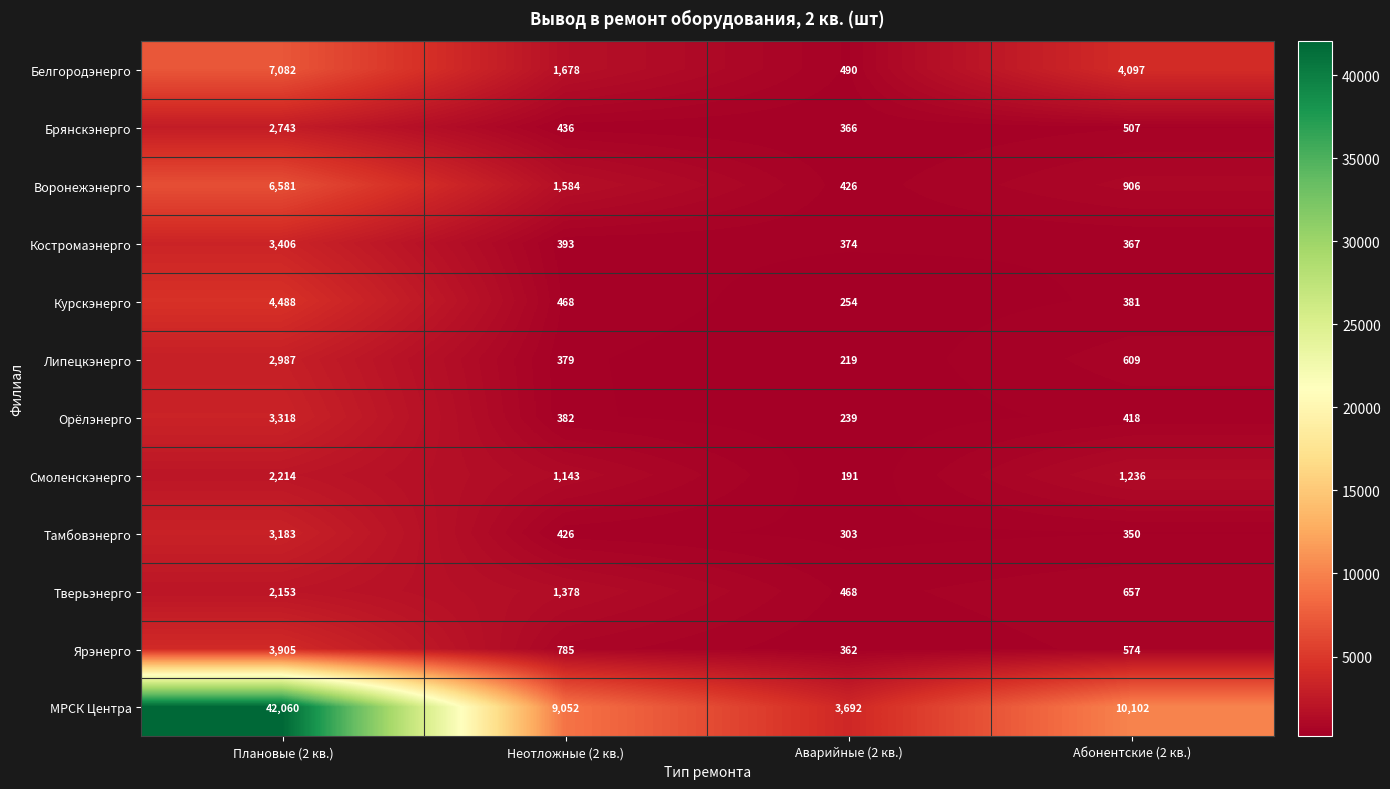

What is the average value of the Брянскэнерго series?

1013